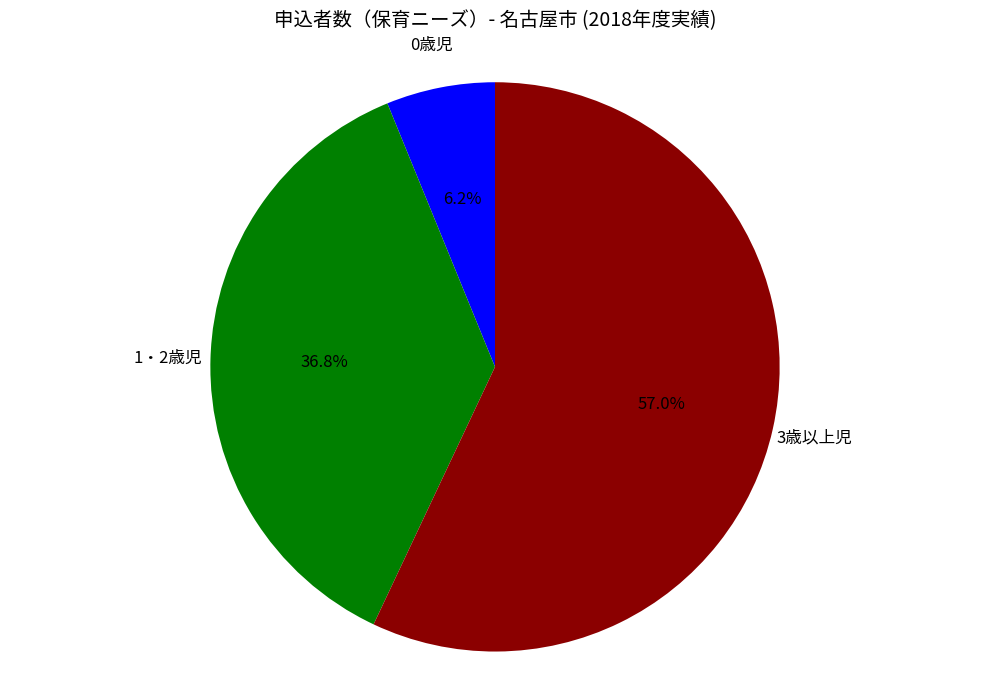

Is there a majority slice in this chart?

Yes